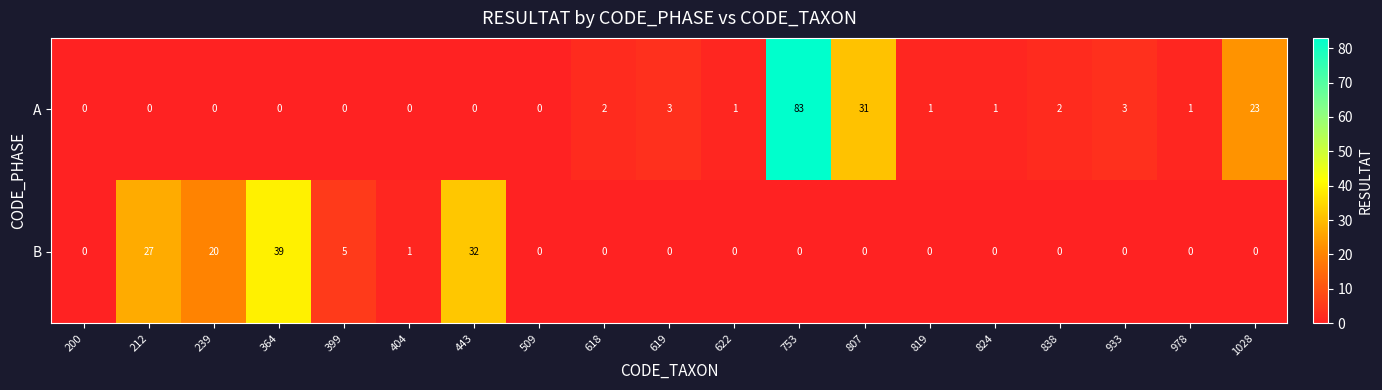

How many categories are shown in the chart?

19